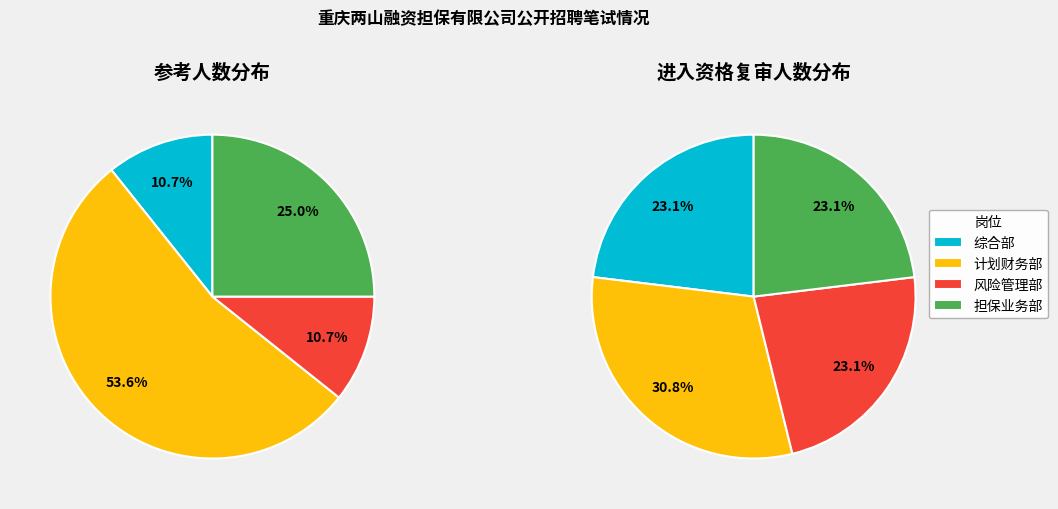

Combined, do 风险管理部 and 综合部 account for over 50%?

No